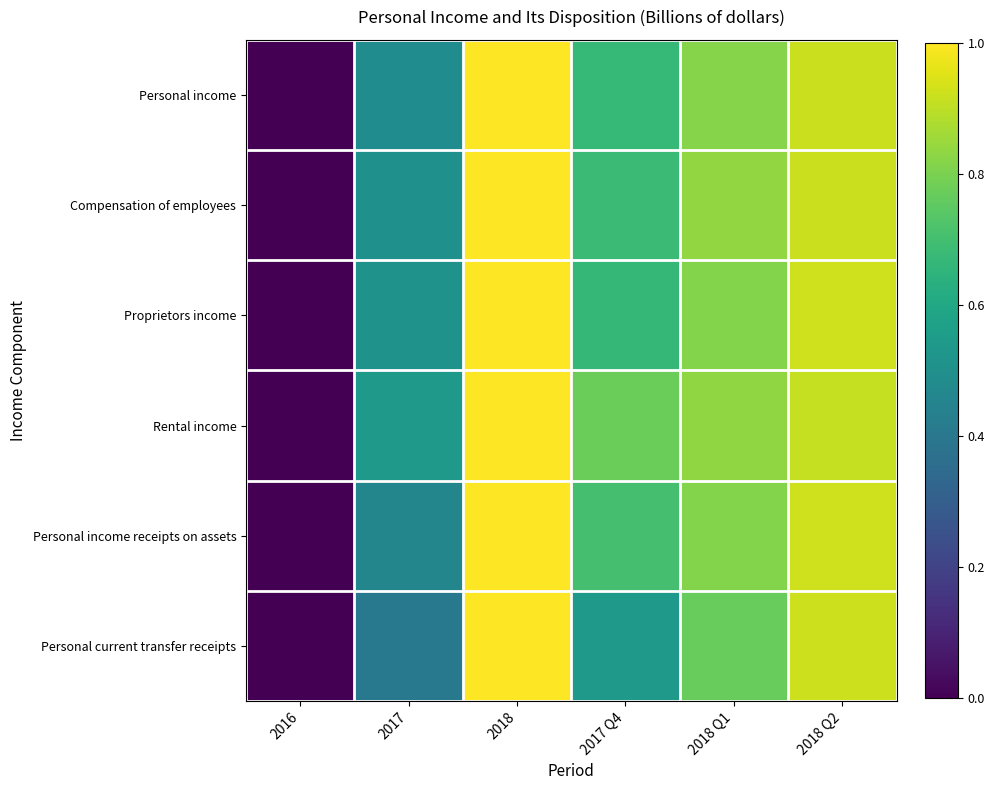

How many series are shown in this chart?

6